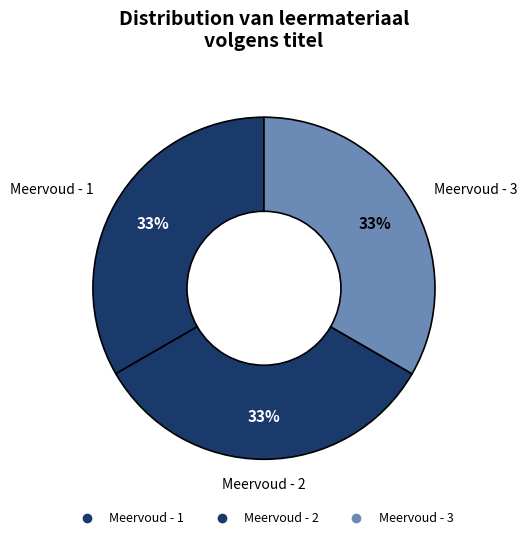

To the nearest percent, what is the combined percentage of Meervoud - 2 and Meervoud - 1?

67%